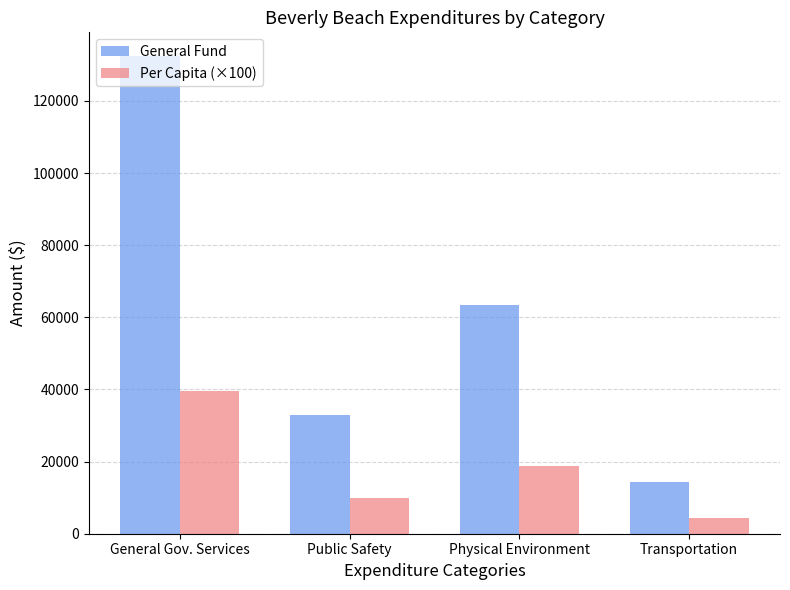

What position from the left is Public Safety?

2